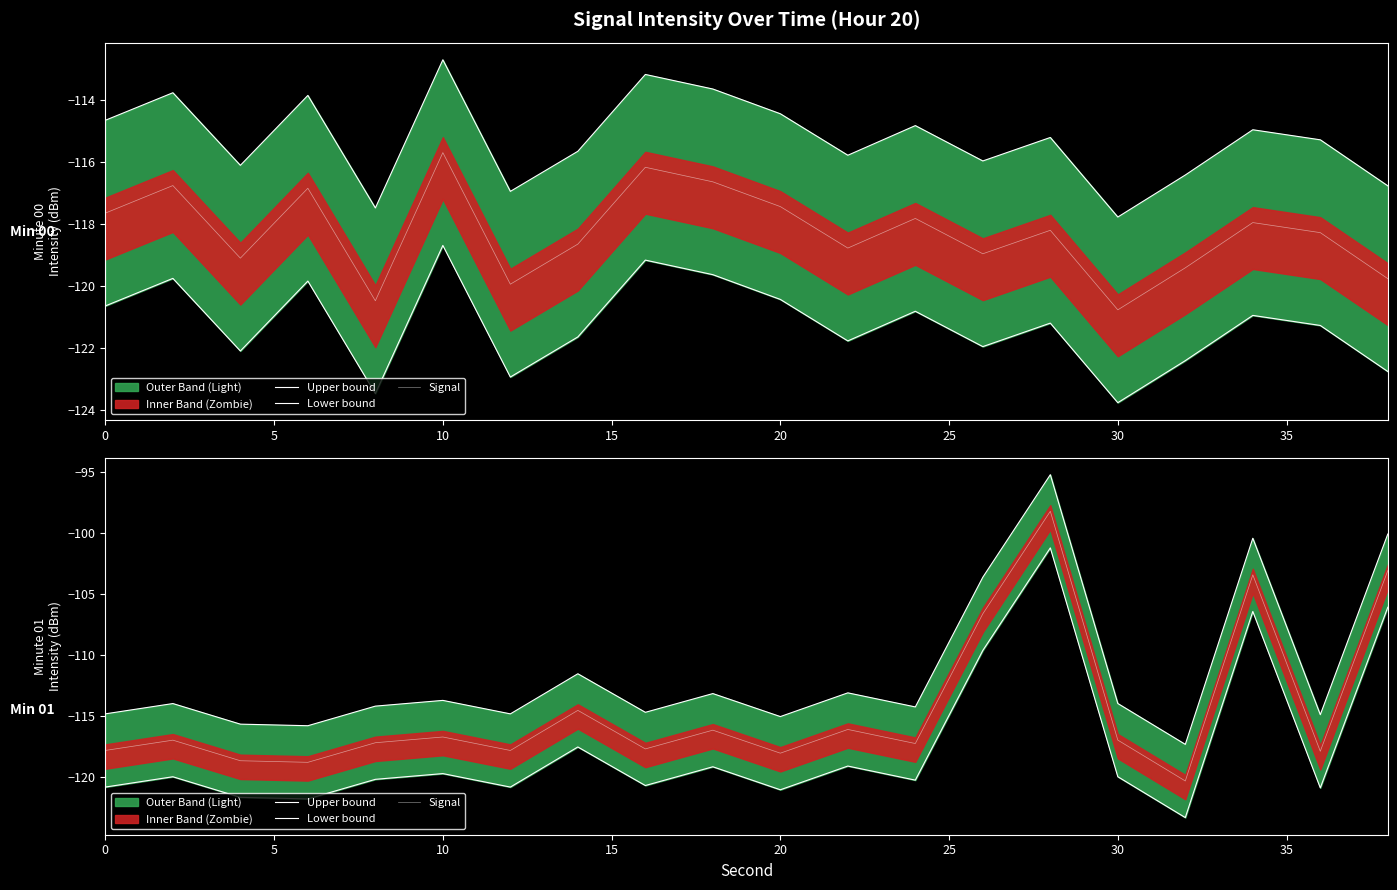

True or false: Signal and Upper bound intersect in this chart.

False